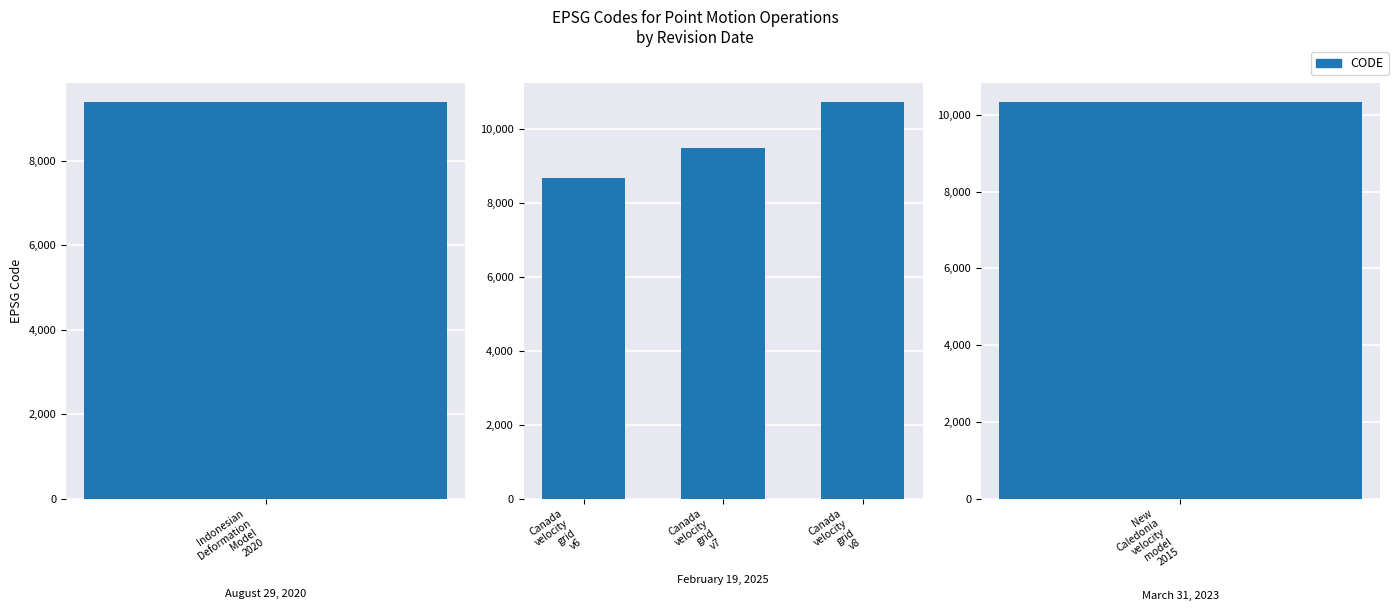

Are the bars horizontal?

No